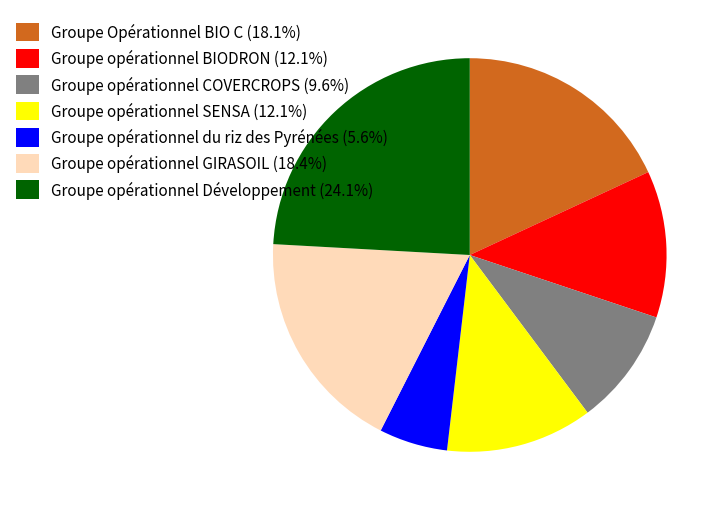

Combined, do Groupe opérationnel GIRASOIL and Groupe Opérationnel BIO C account for over 50%?

No